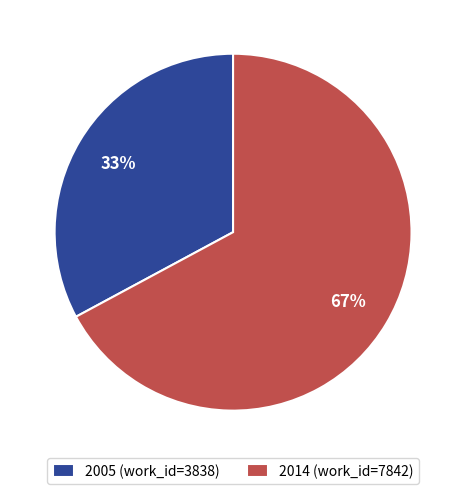

To the nearest percent, what is the difference between the 2005 and 2014 slice percentages?

34%